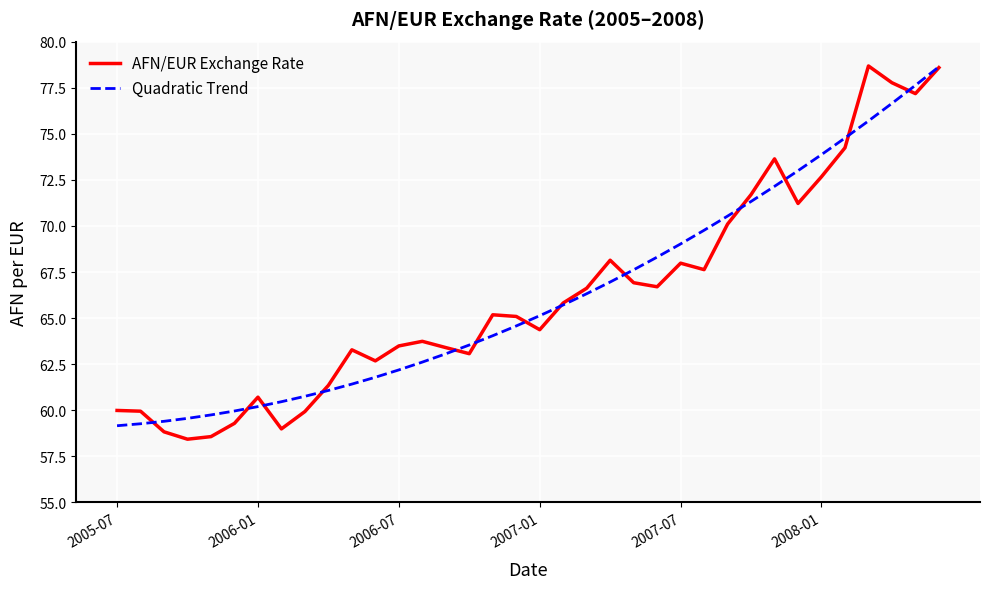

Which series has the widest spread of values?

AFN/EUR Exchange Rate